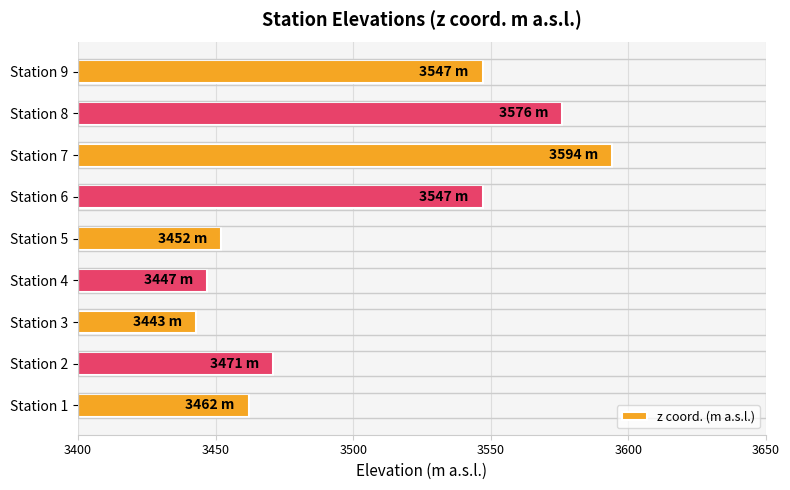

Is it true that the value at Station 4 is 5821?

False